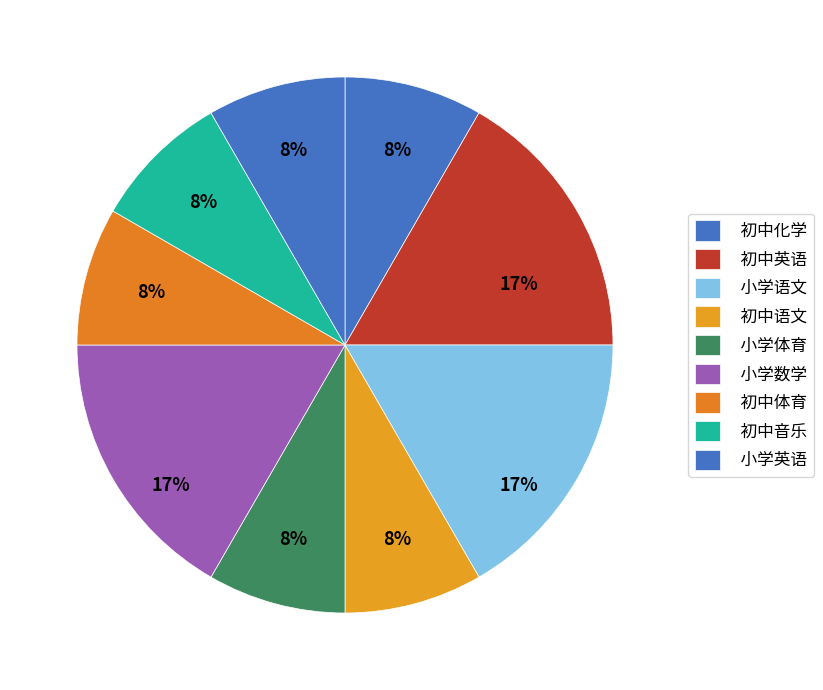

What is the ratio of the value at 初中化学 to the value at 小学体育?

1.0